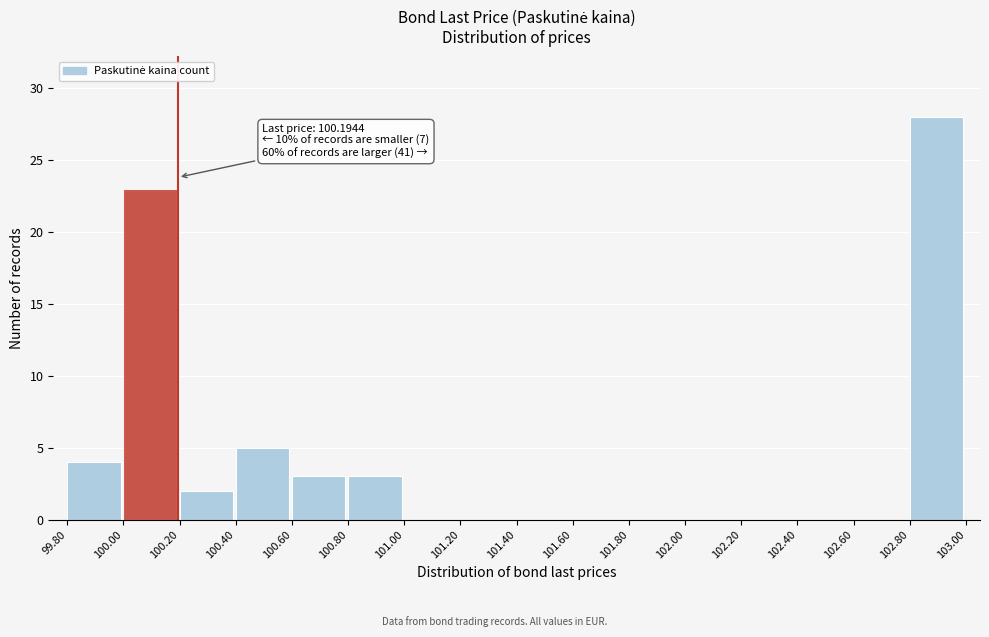

Which range on the x-axis has the tallest bar?

102.80 to 103.00